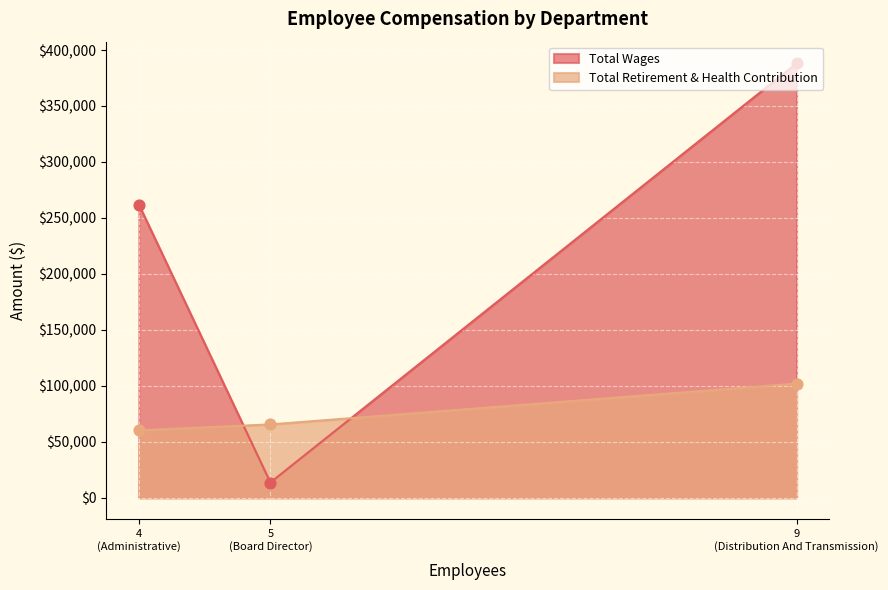

What are all the series names shown in the legend?

Total Wages, Total Retirement & Health Contribution